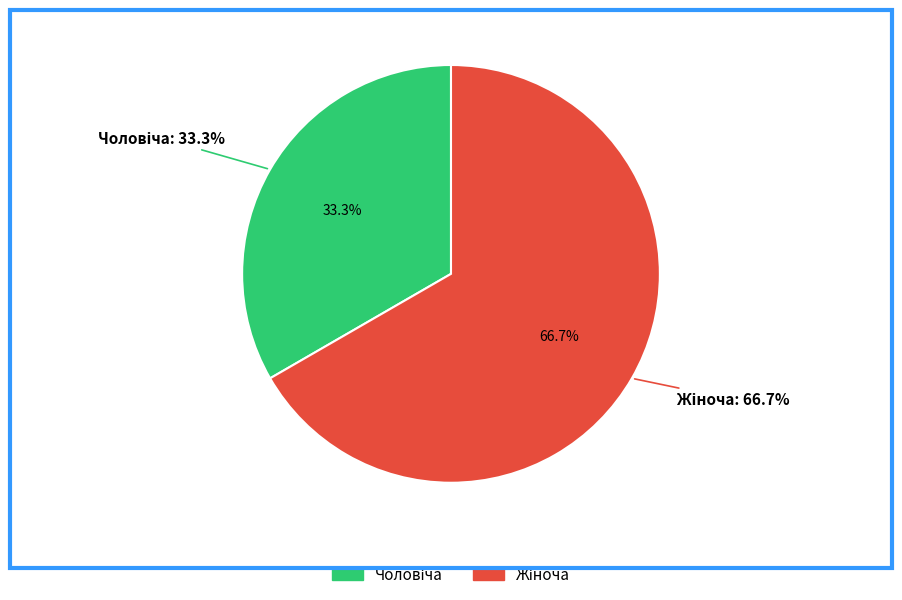

To the nearest percent, what portion does Чоловіча represent?

33%